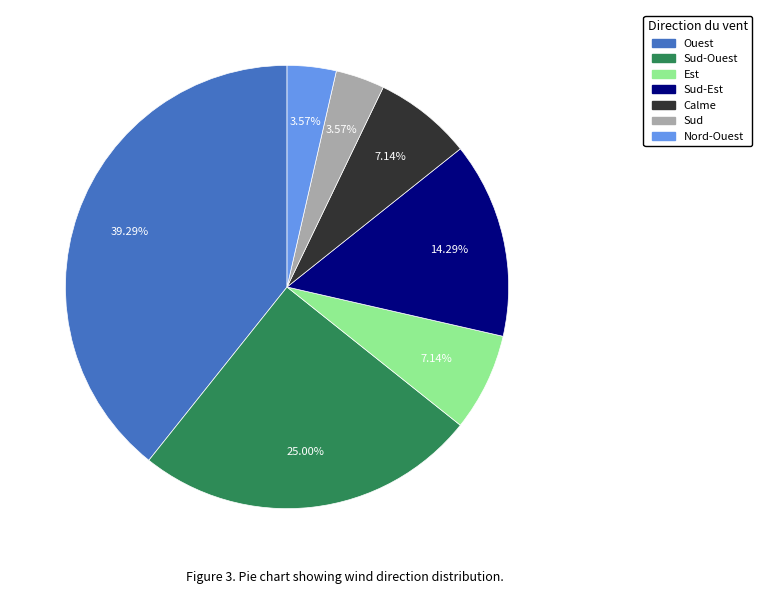

Is there a majority slice in this chart?

No